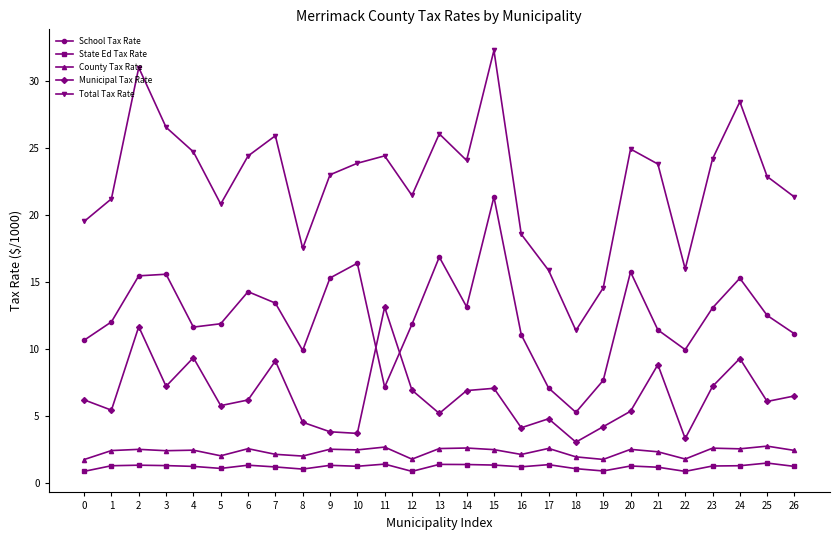

At how many categories does at least one series exceed 27?

3